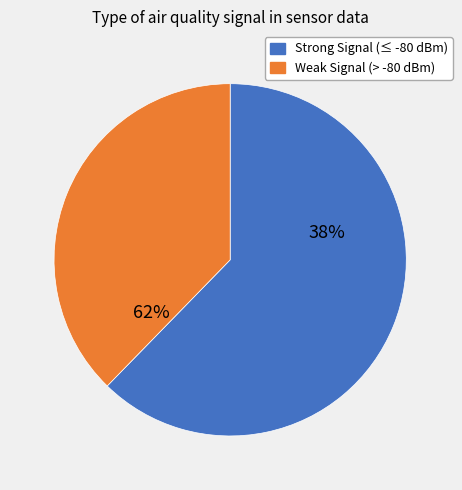

Combined, do 8 and 23 account for over 50%?

No